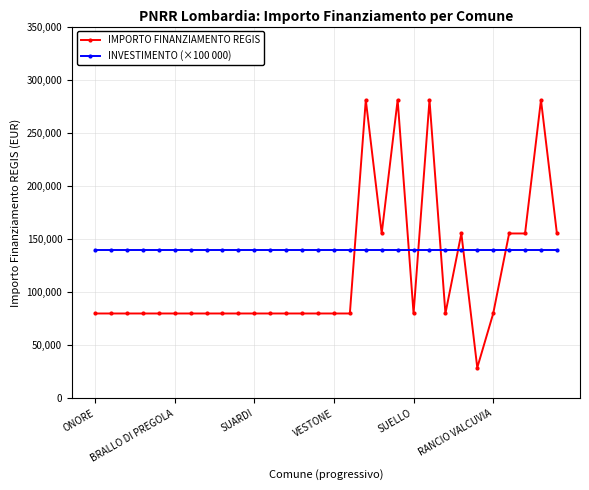

Rank the series by their average value, from lowest to highest.

IMPORTO FINANZIAMENTO REGIS, INVESTIMENTO (×100 000)